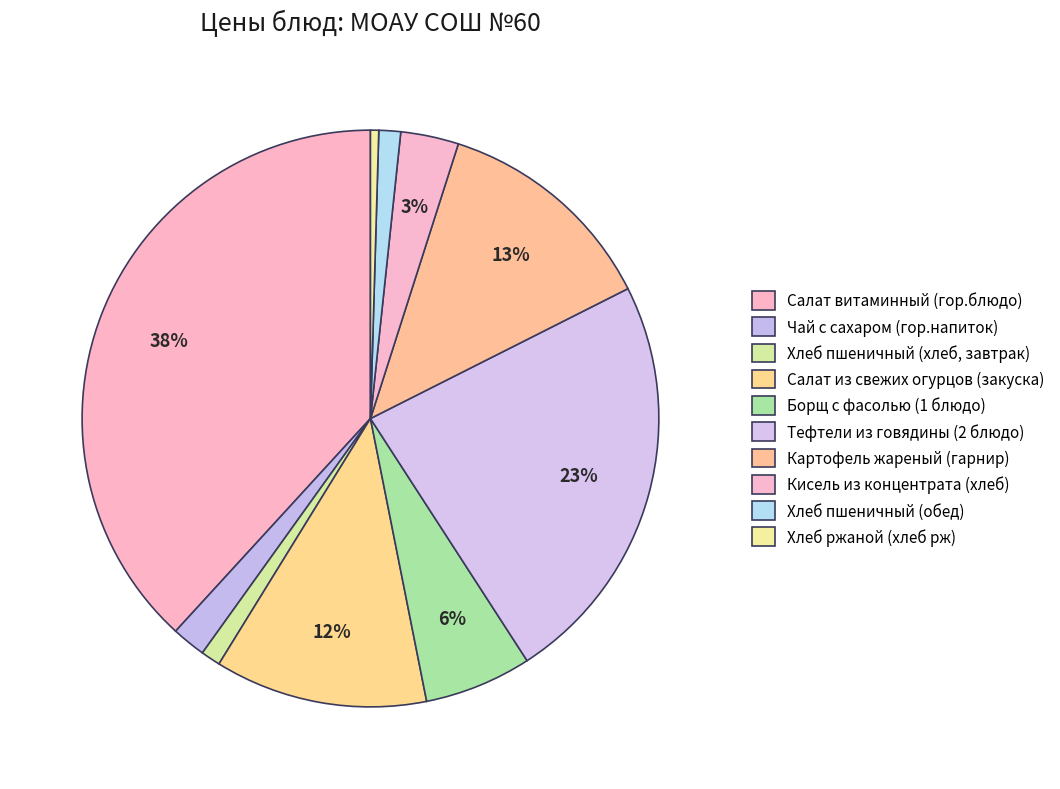

How many slices are in this pie chart?

10